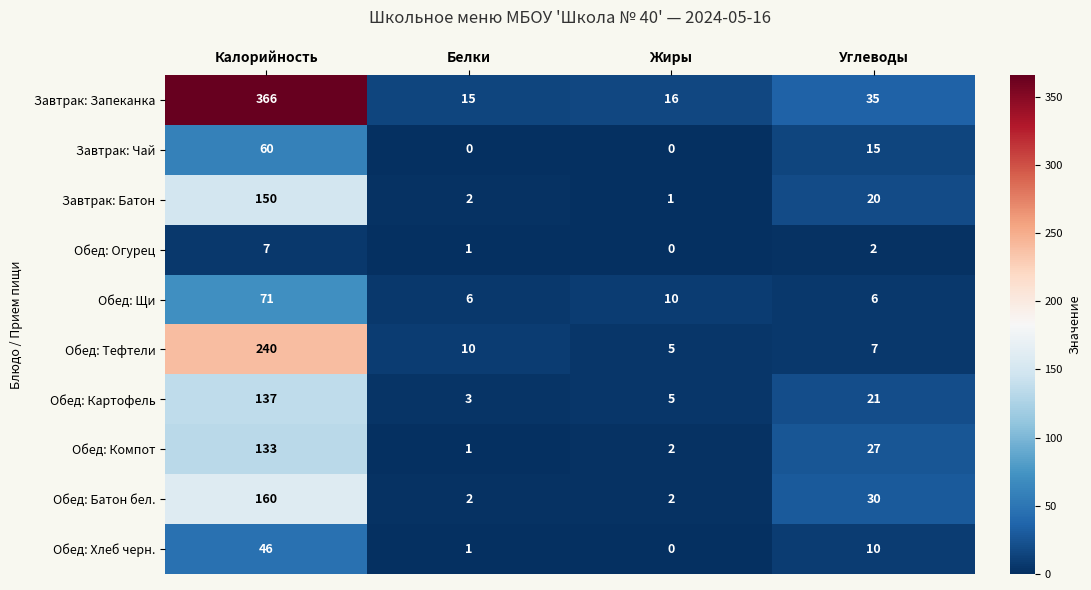

What is the maximum value shown in the chart?

366